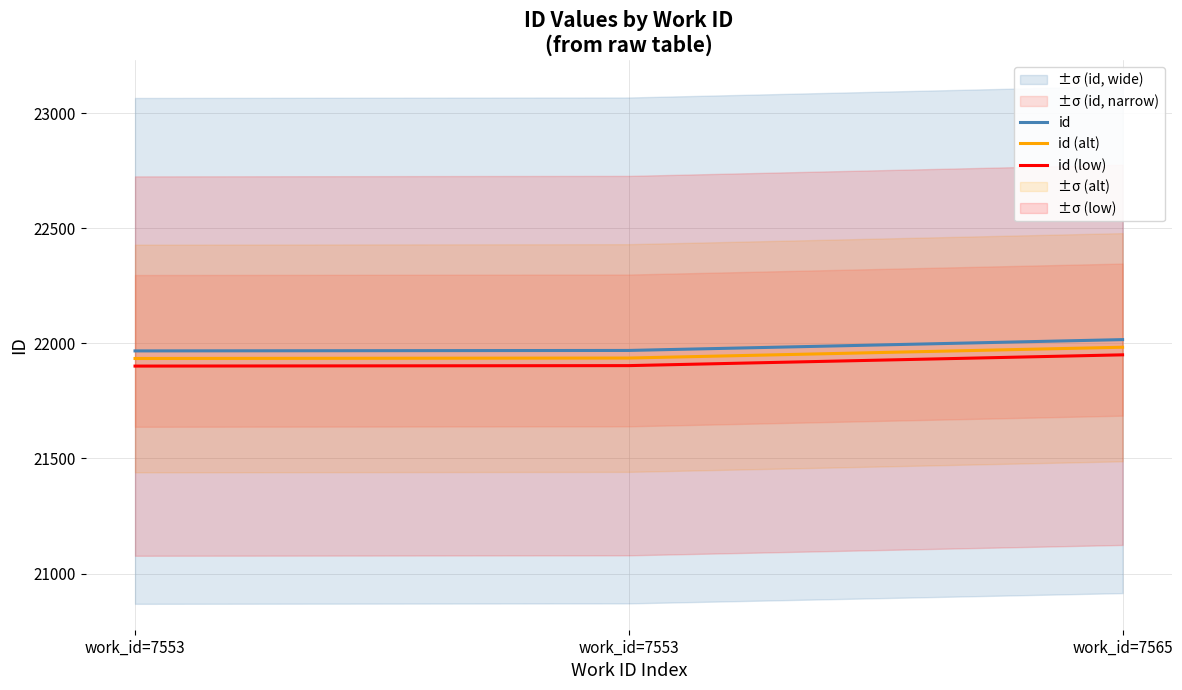

Rank the series at work_id=7565 from highest to lowest value.

id, id (alt), id (low)